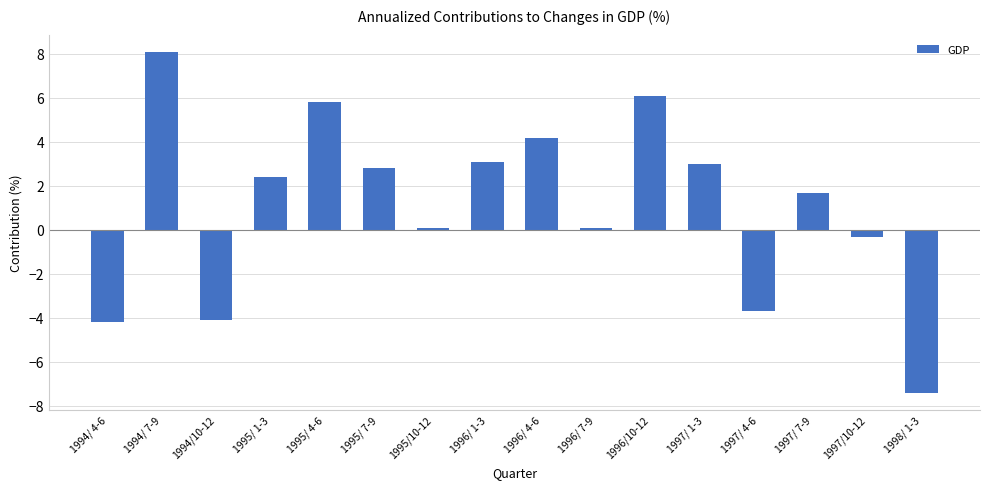

Reading left to right, extract all data points from this chart.

-4.2	8.1	-4.1	2.4	5.8	2.8	0.1	3.1	4.2	0.1	6.1	3.0	-3.7	1.7	-0.3	-7.4